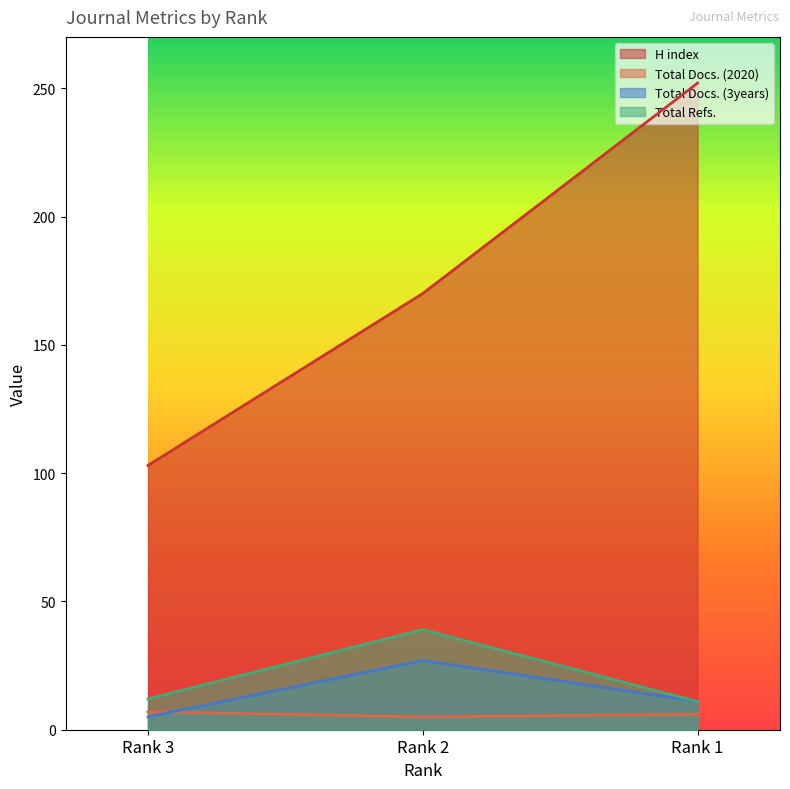

Which category has the lowest value in the Total Docs. (2020) series?

Rank 2